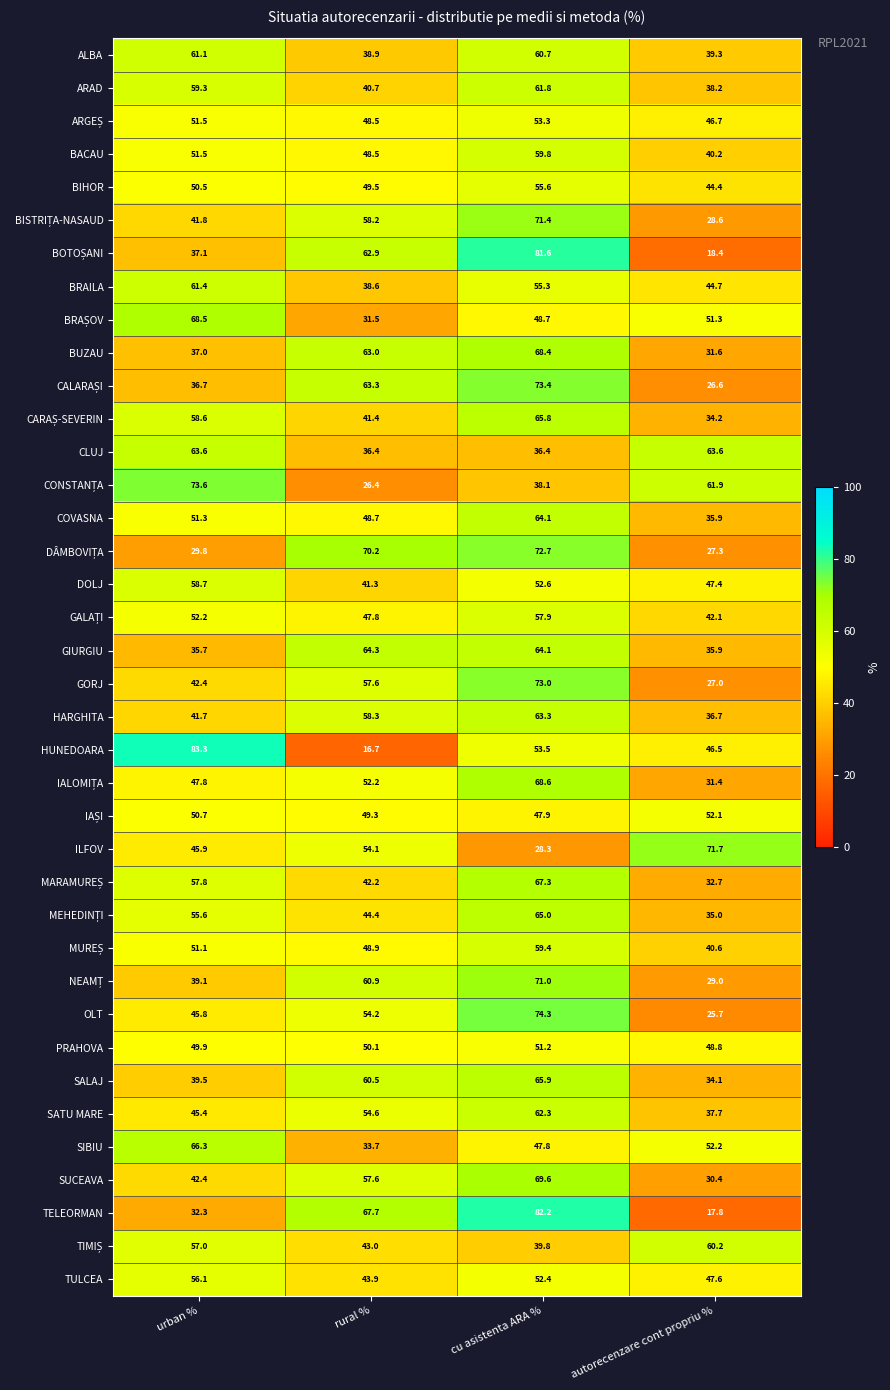

Which category has the lowest value in the SATU MARE series?

autorecenzare cont propriu %